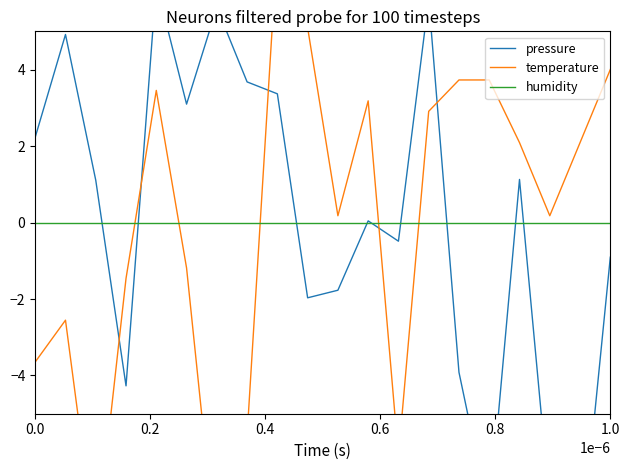

How many intersections are there between pressure and temperature?

5